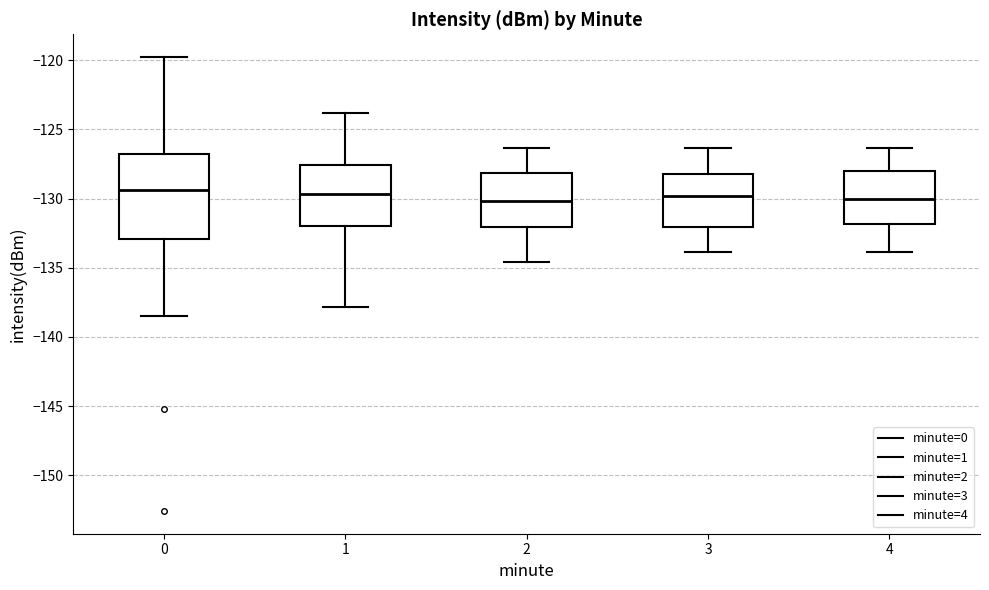

Which box is the tallest, from its lower edge to its upper edge?

0